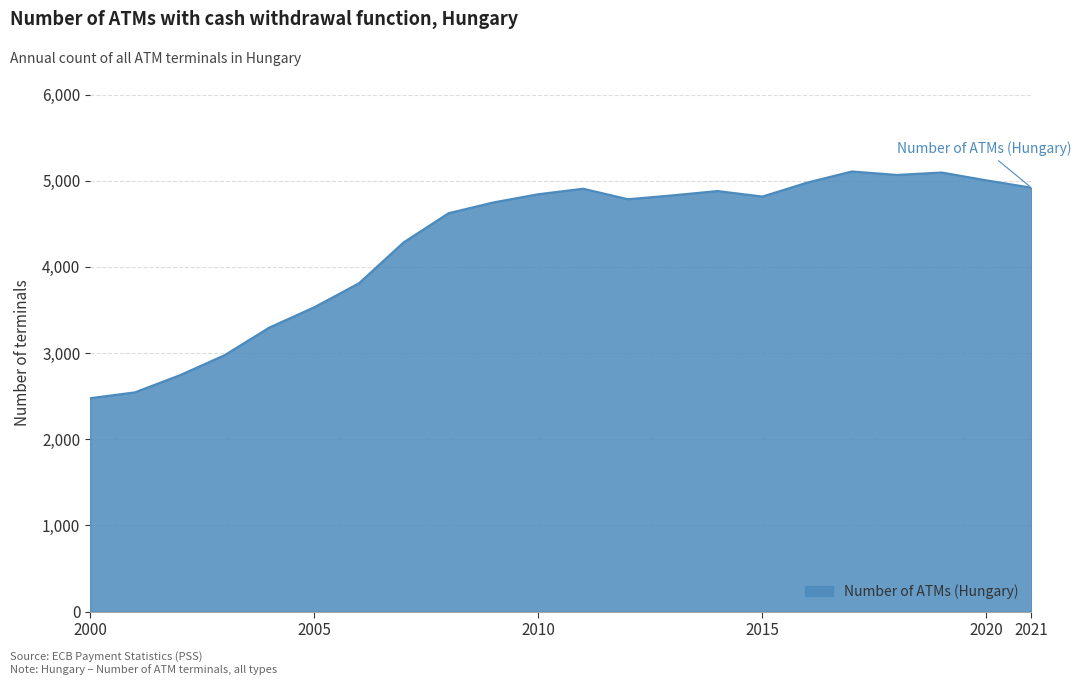

What is the greatest value displayed?

5107